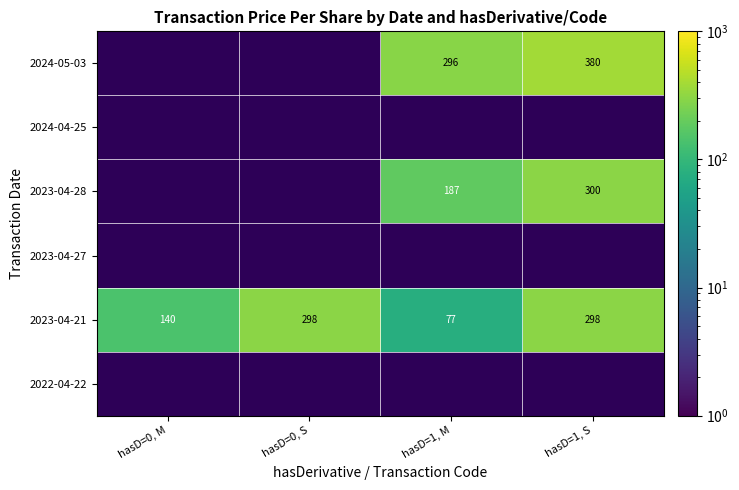

Is the value of 2023-04-28 at hasD=1, S greater than the value of 2023-04-21 at hasD=0, S?

Yes